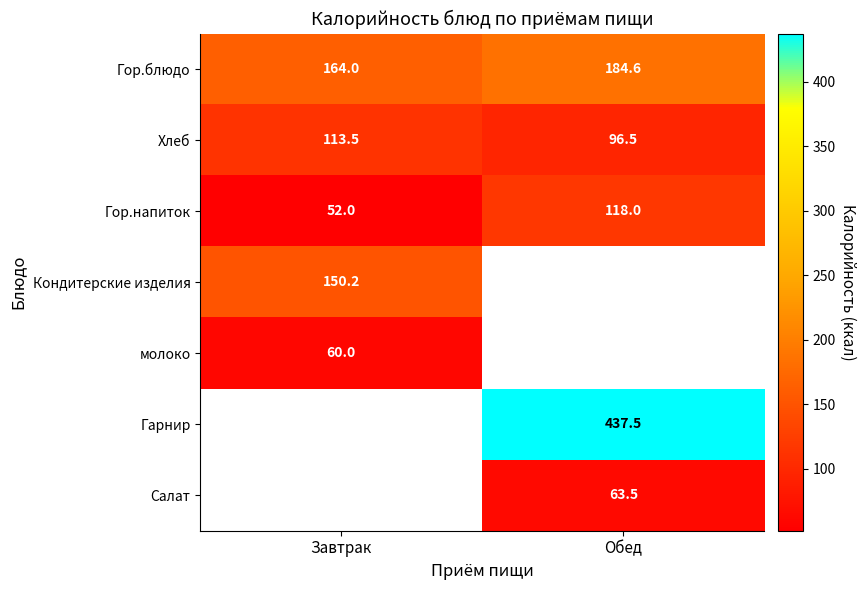

What is the difference between the highest and lowest values at Завтрак?

112.0